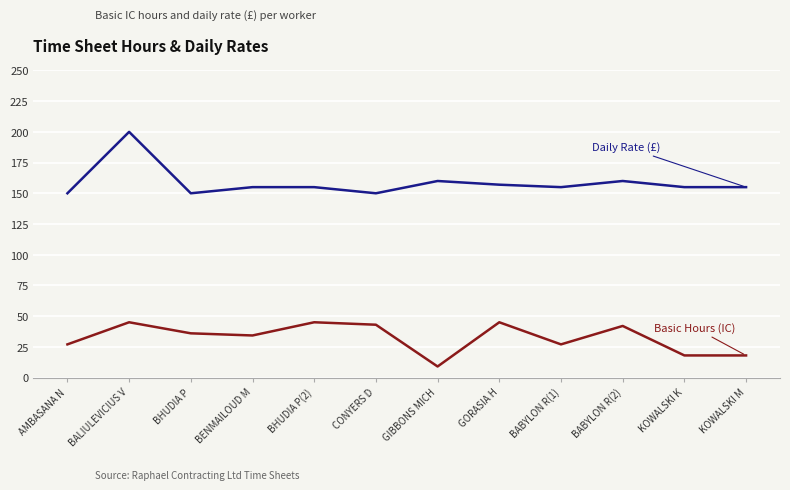

What position from the right is AMBASANA N?

12